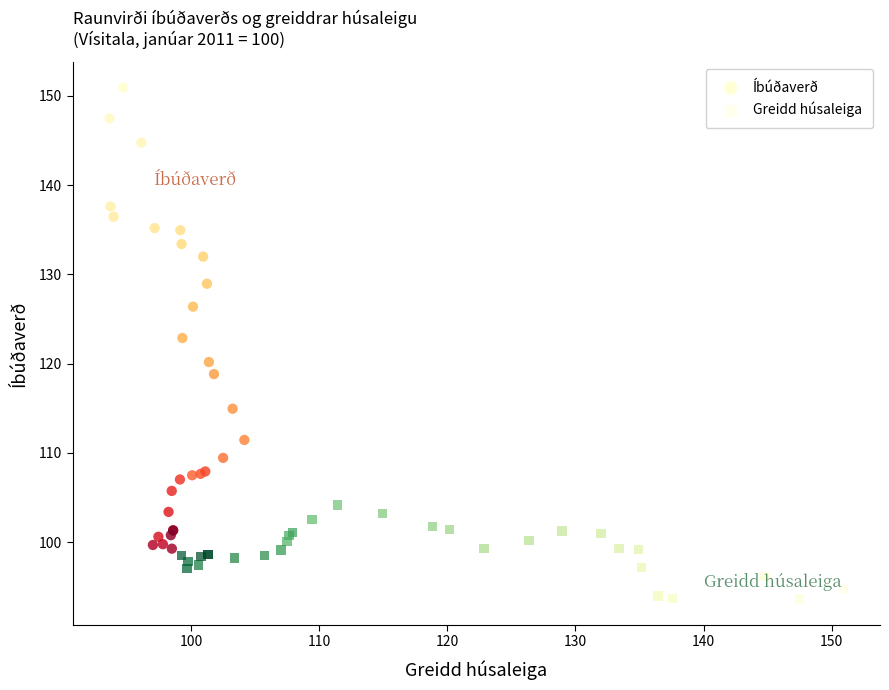

Which series has the largest Y range (max minus min)?

Íbúðaverð